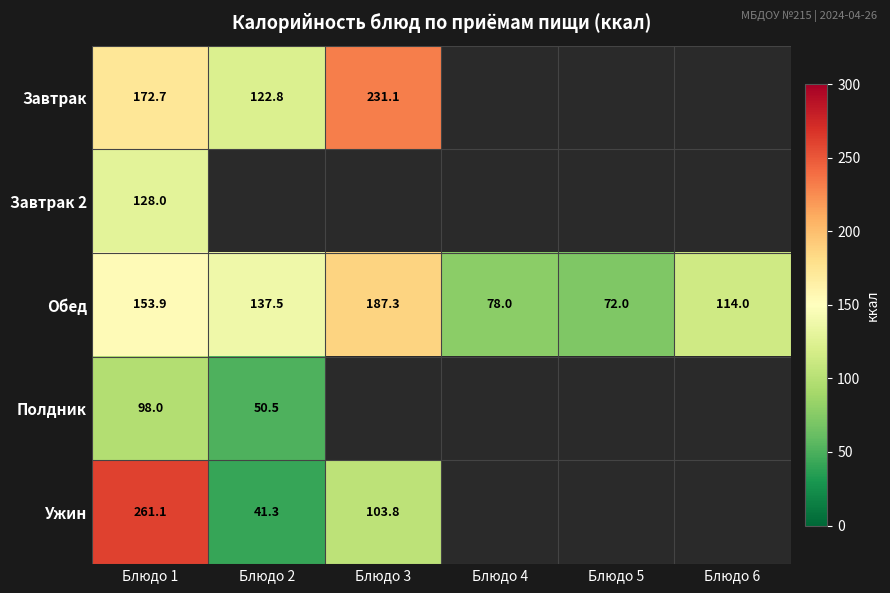

Which has a higher value, Блюдо 2 or Блюдо 3?

Блюдо 3